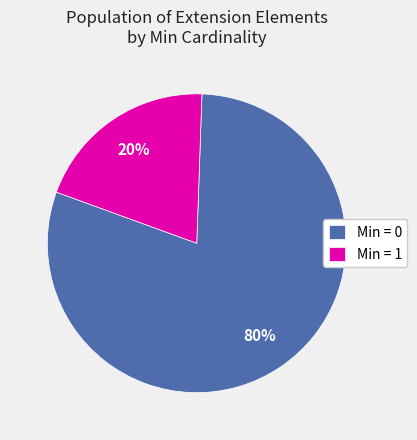

True or false: Min = 1 accounts for 9% of the total.

False